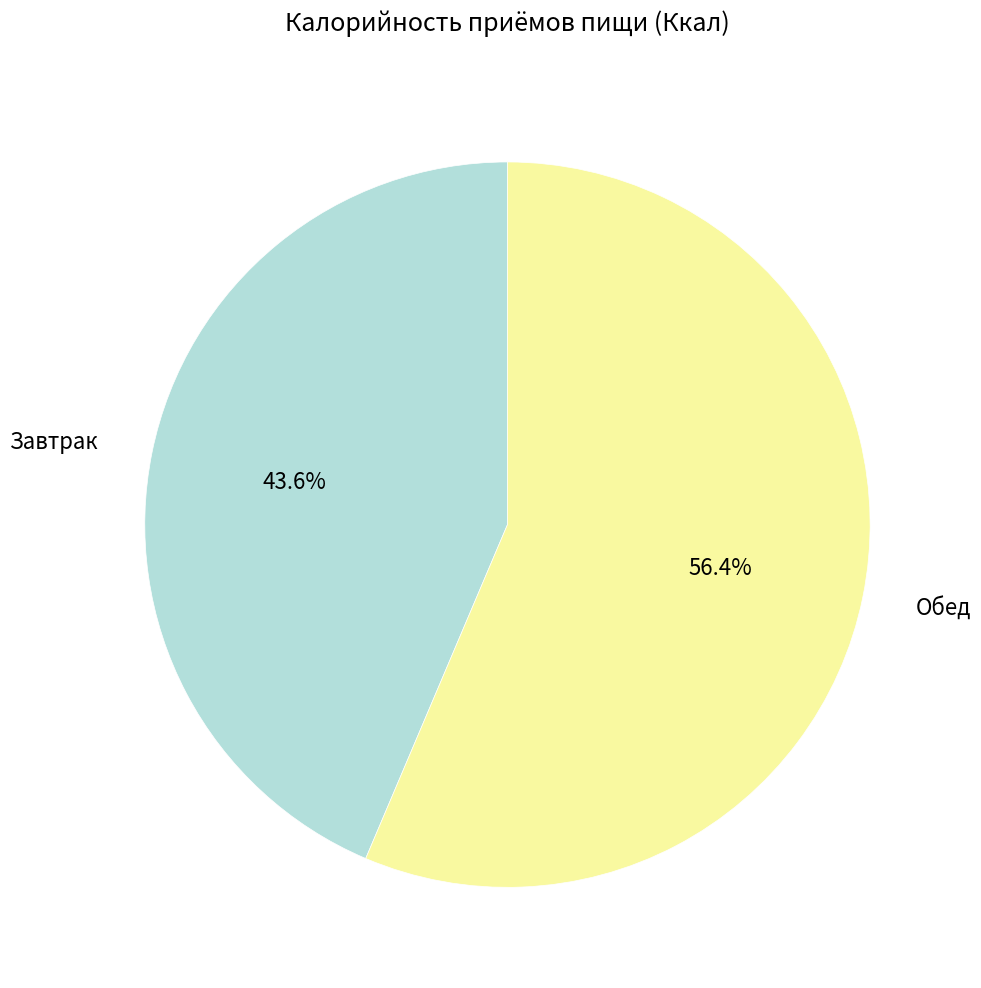

To the nearest percent, what is the average slice percentage?

50%